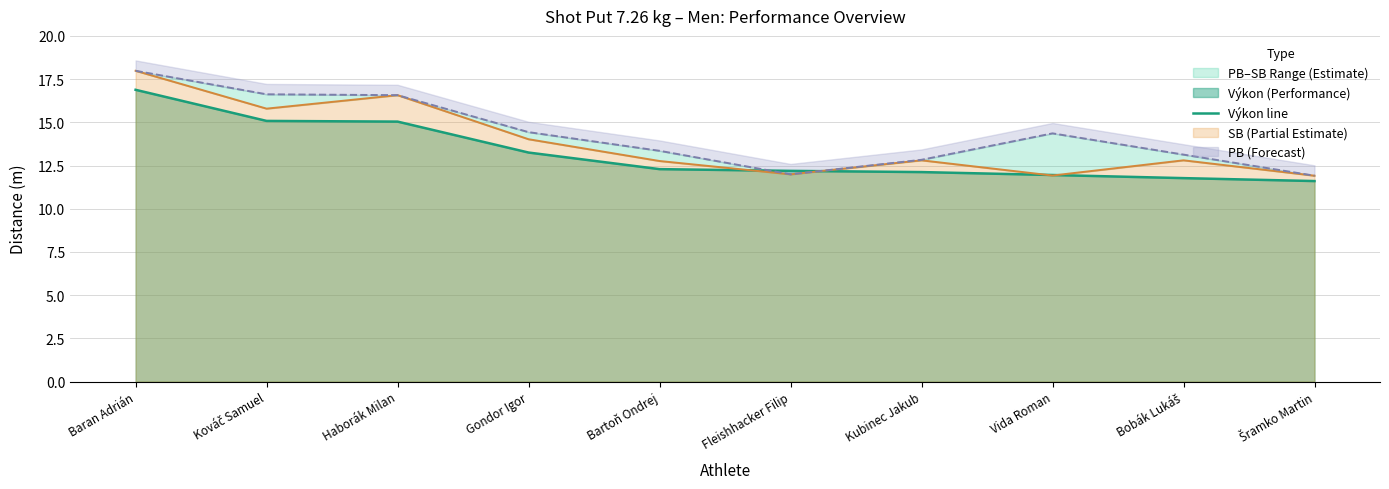

What is the smallest value displayed?

11.6